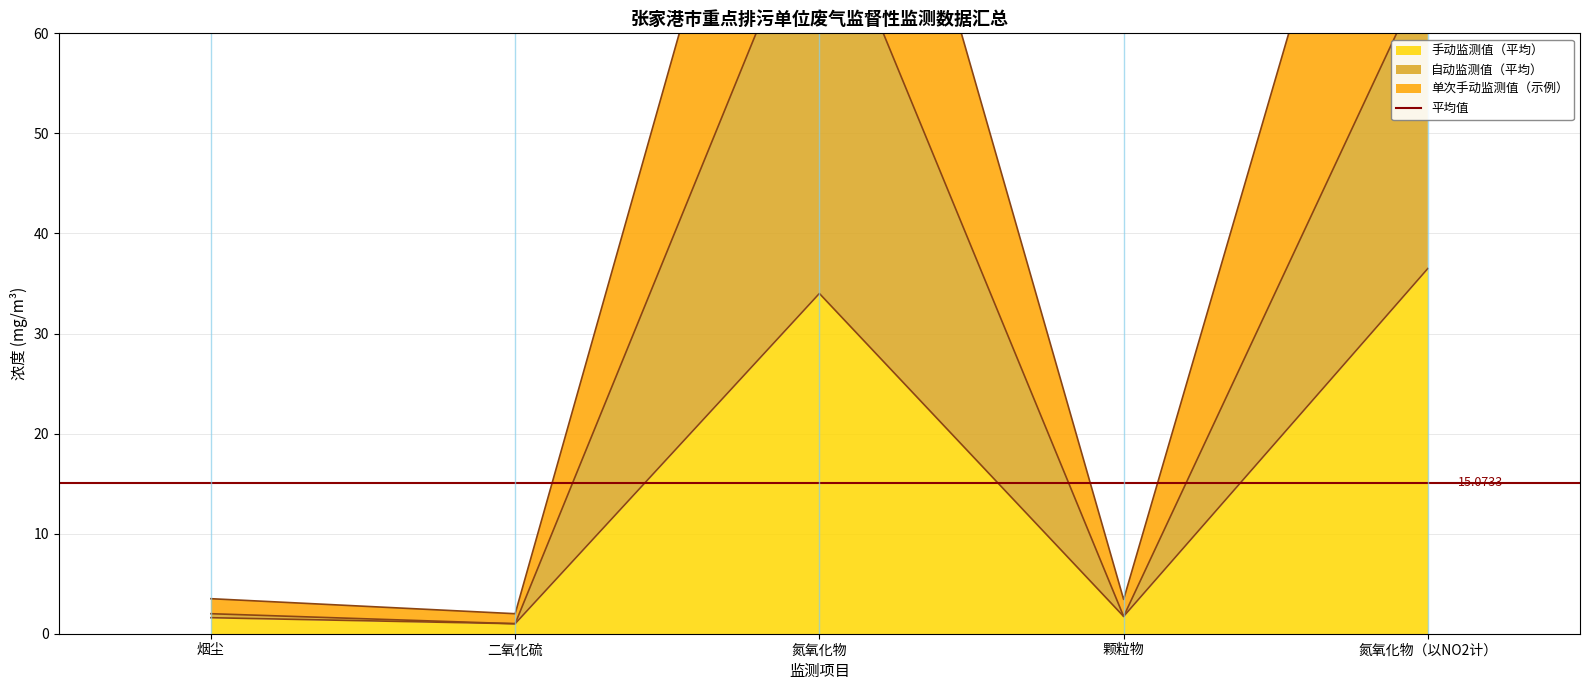

True or false: 自动监测值（平均） and 单次手动监测值（示例） intersect in this chart.

False